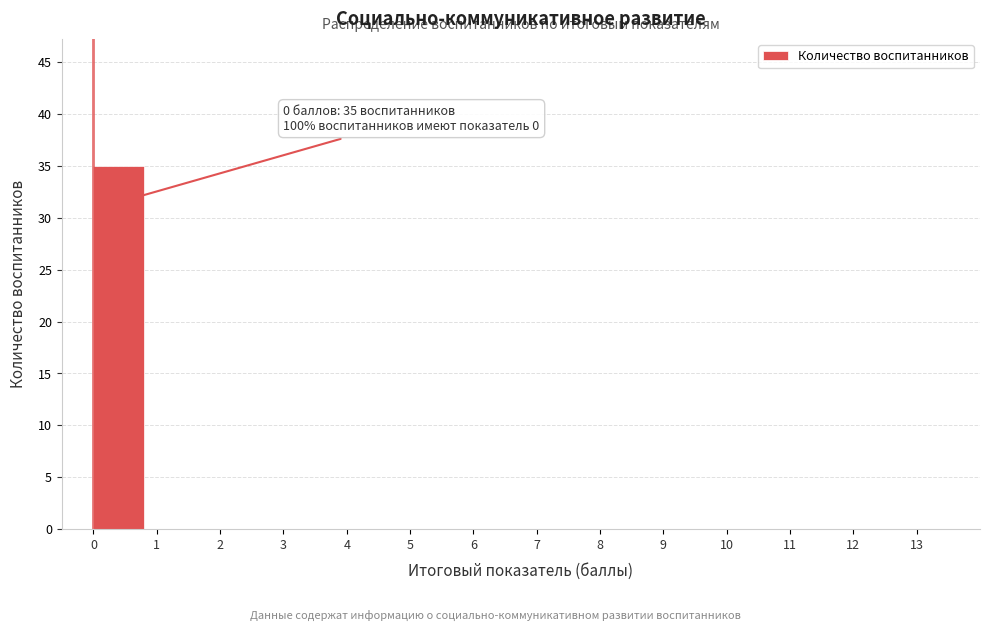

Which range on the x-axis has the tallest bar?

0 to 1